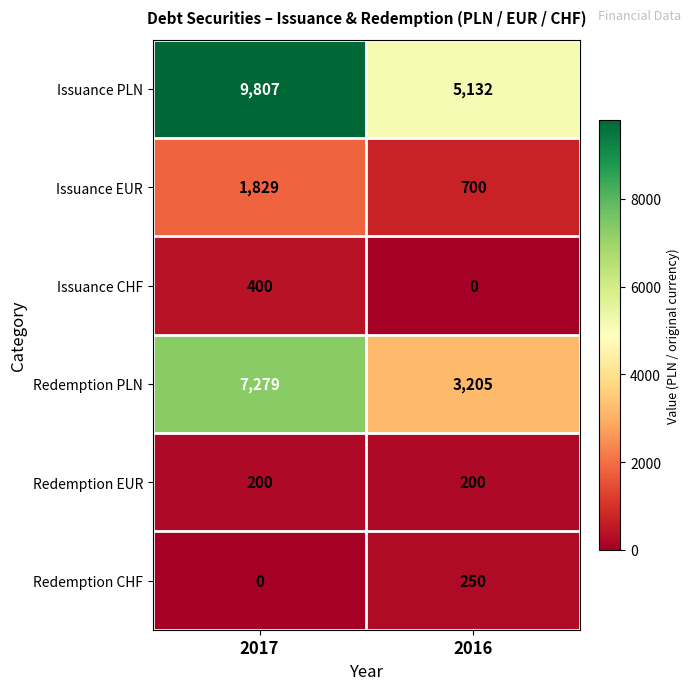

Which series has the largest range (max minus min)?

Issuance PLN